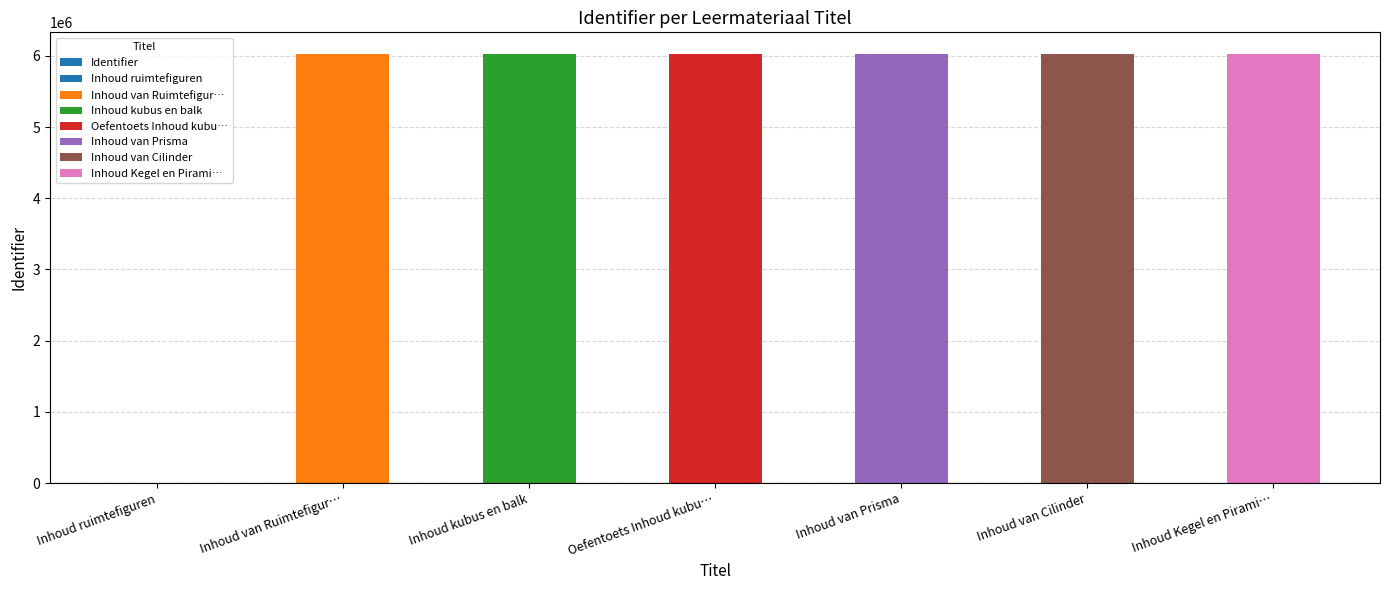

True or false: the data shows 2439498 at Oefentoets Inhoud kubu….

False